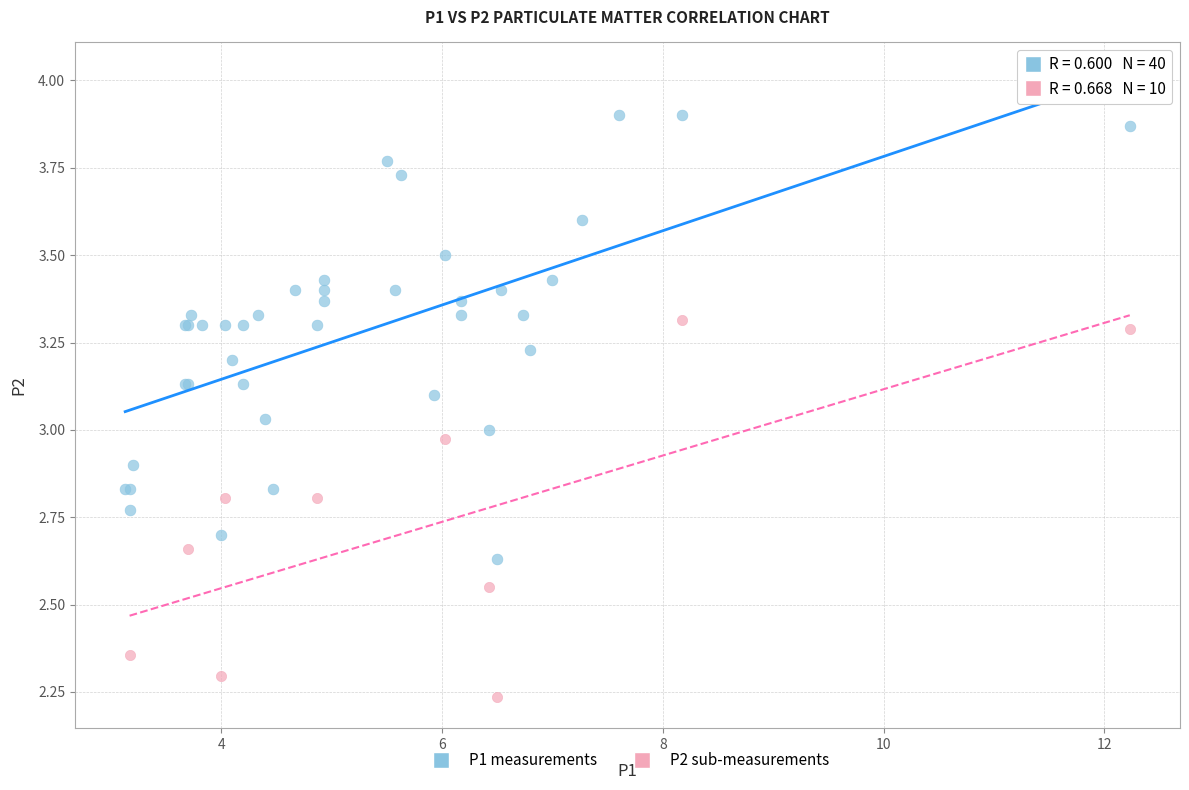

Which series reaches the minimum Y coordinate?

P2 sub-measurements